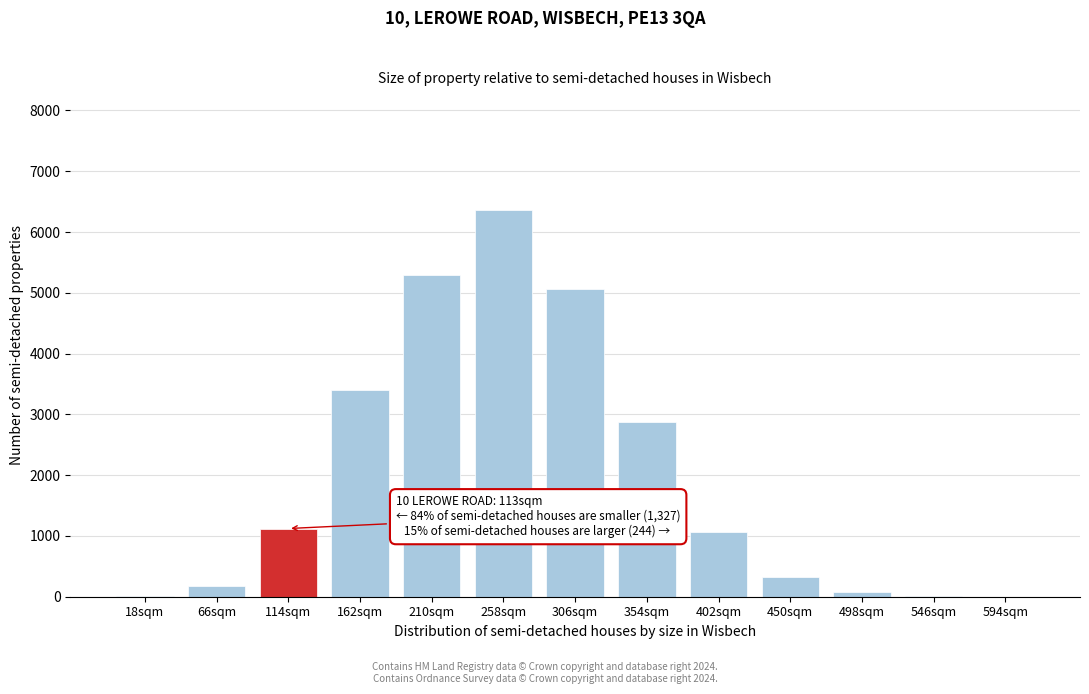

What is the change in value from 258sqm to 306sqm?

-1303